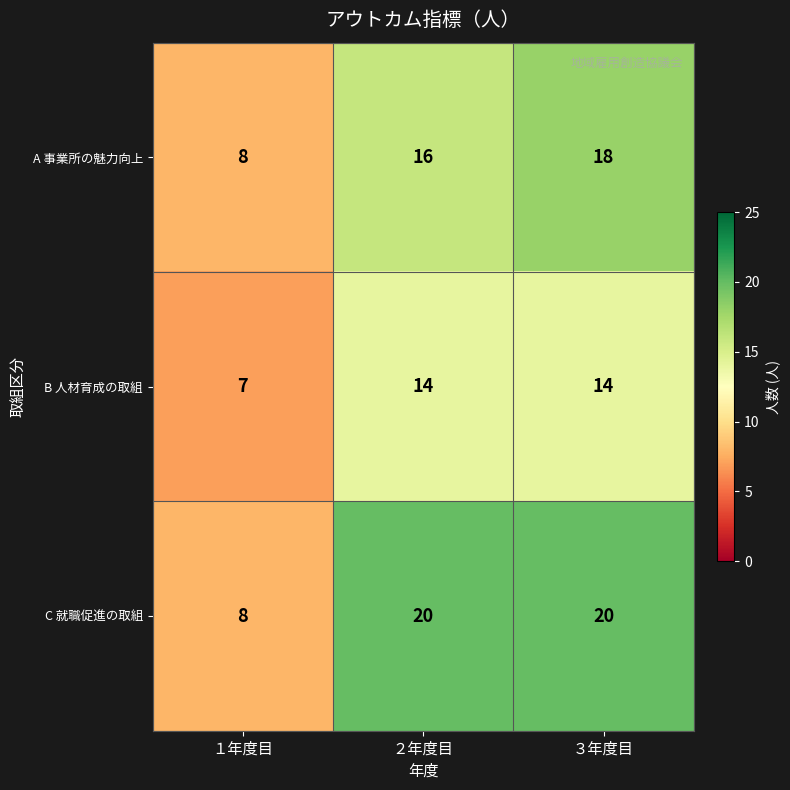

Count the number of data series in this chart.

3